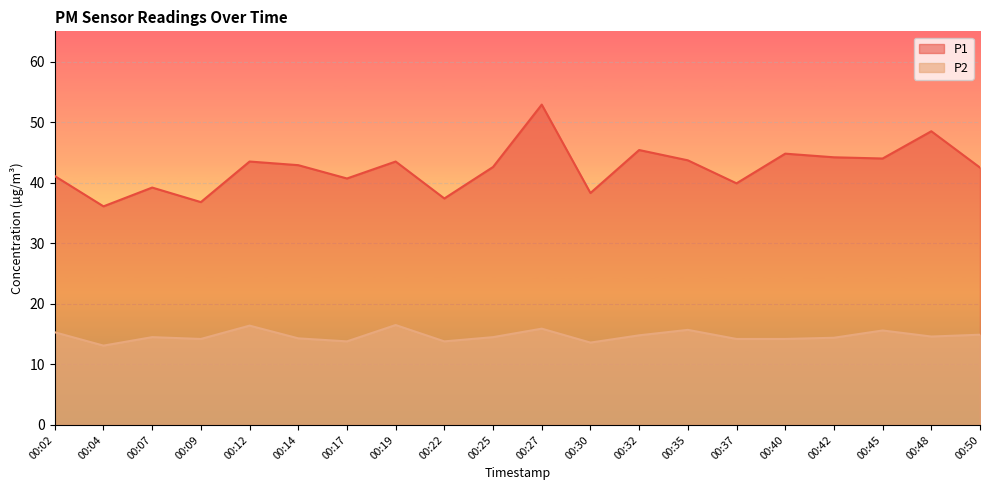

Rank the categories by P1 value from lowest to highest.

00:04, 00:09, 00:22, 00:30, 00:07, 00:37, 00:17, 00:02, 00:50, 00:25, 00:14, 00:12, 00:19, 00:35, 00:45, 00:42, 00:40, 00:32, 00:48, 00:27